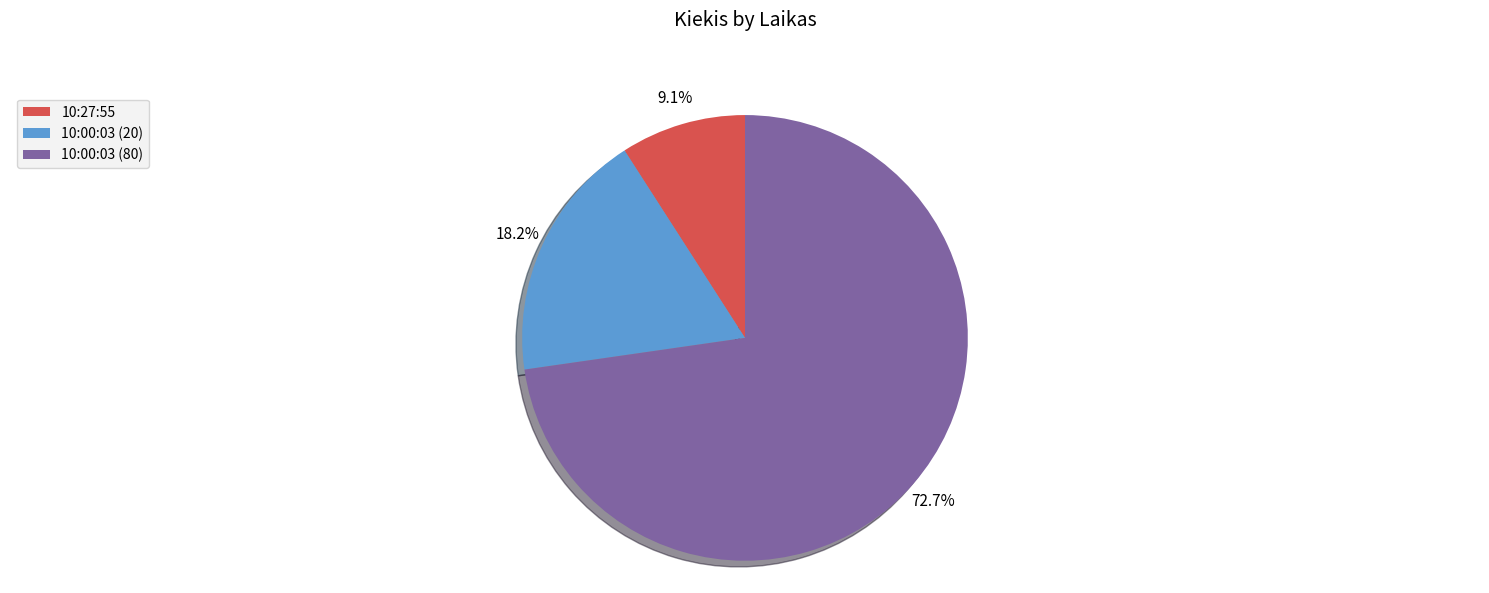

Is there a majority slice in this chart?

Yes